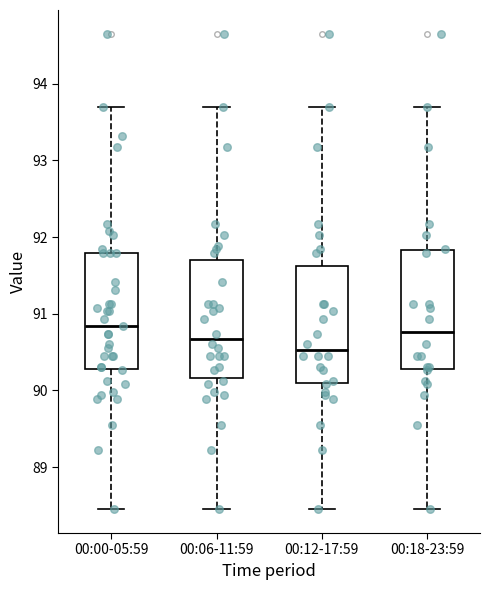

Where does the lower whisker of the box for 00:06-11:59 end on the y-axis? The values are not printed on the chart, so give them approximately, as read against the axis.

88.5